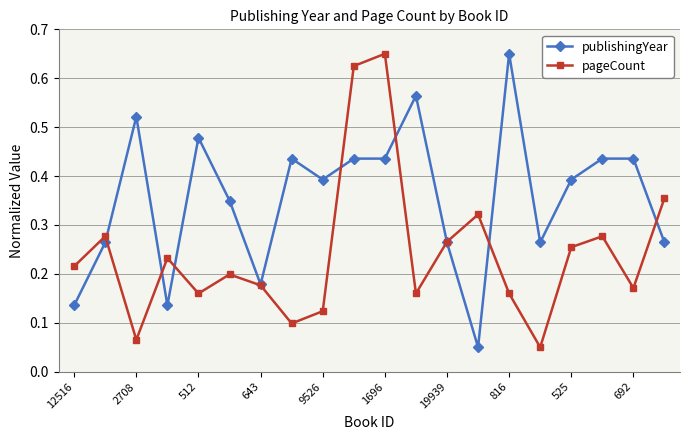

How many categories are shown in the chart?

20